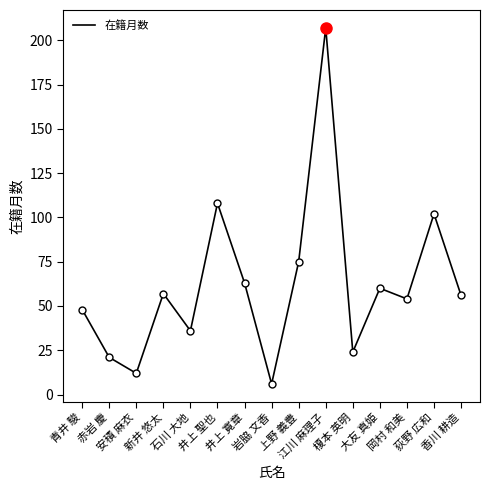

Reading left to right, extract all data points from this chart.

青井 駿=48	赤岩 慶=21	安積 麻衣=12	新井 悠太=57	石川 大地=36	井上 聖也=108	井上 寛章=63	岩脇 文香=6	上野 義豊=75	江川 麻理子=207	榎本 英明=24	大友 真姫=60	岡村 和美=54	荻野 広和=102	香川 耕造=56